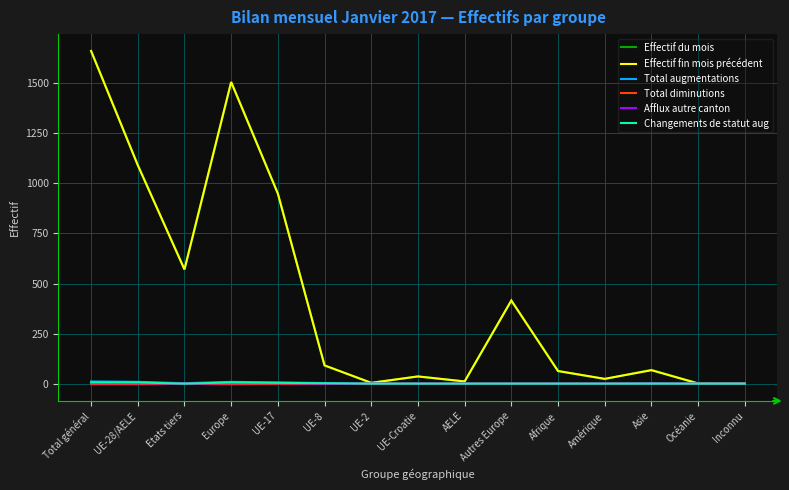

The value of Changements de statut aug at Etats tiers is 0. True or false?

True